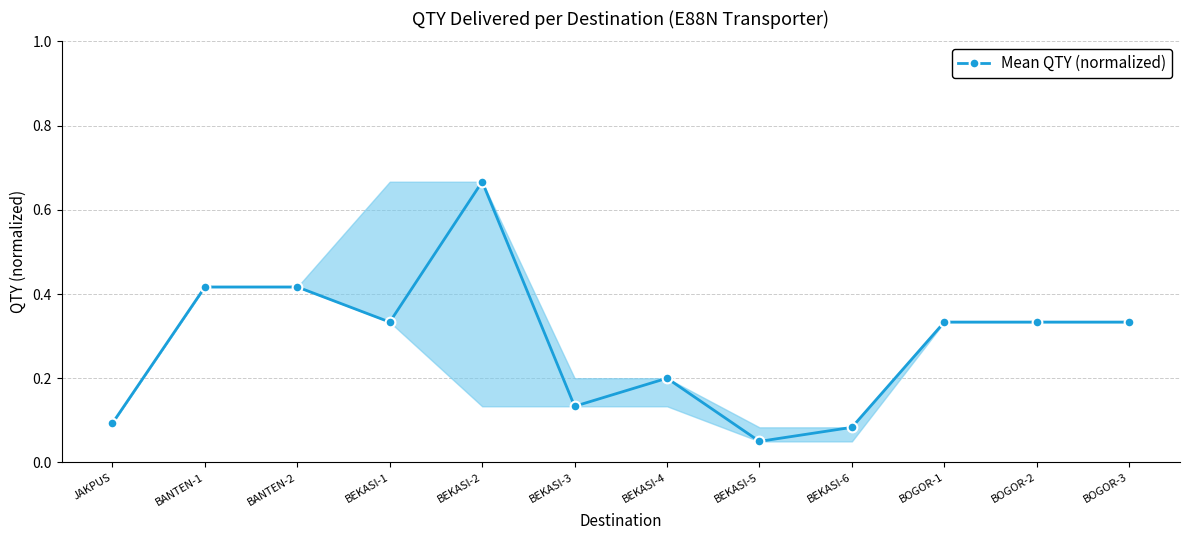

Does the chart display data point markers on the line(s)?

Yes